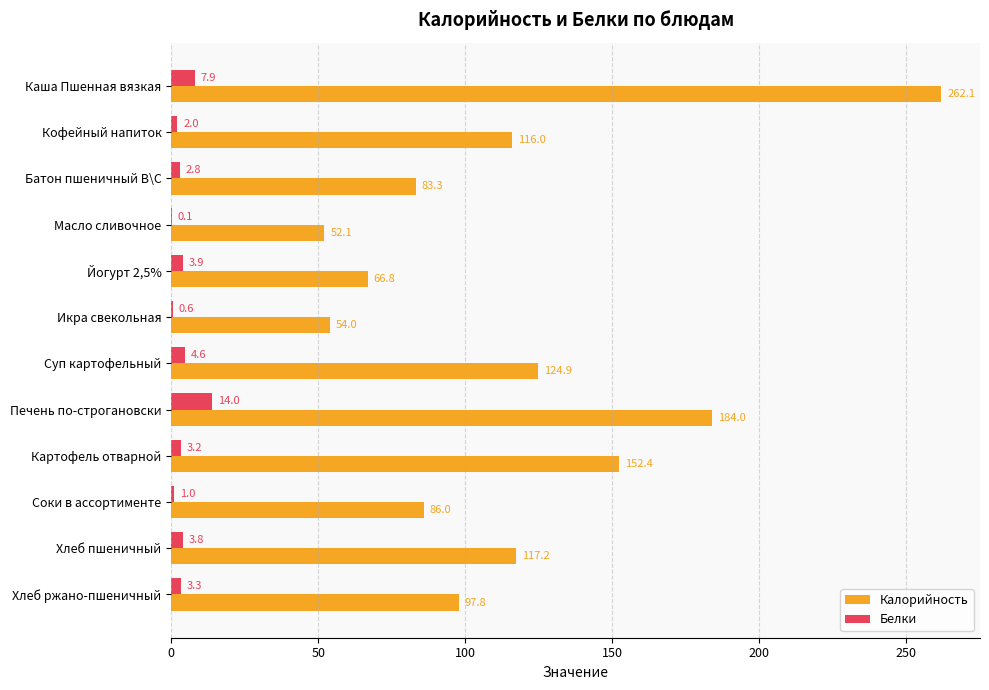

Which series has the largest total across all categories?

Калорийность